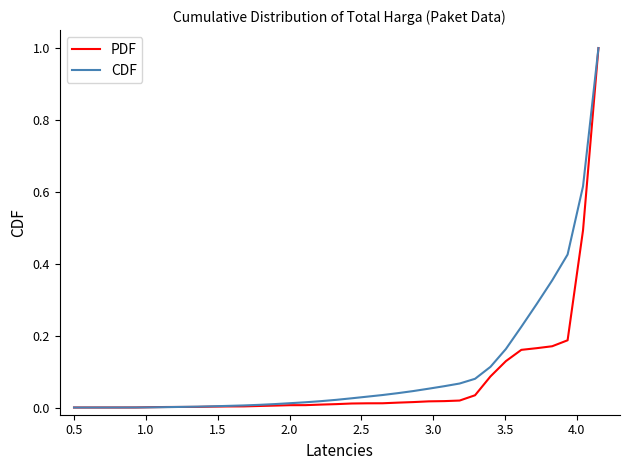

What is the highest value of the CDF series?

1.0